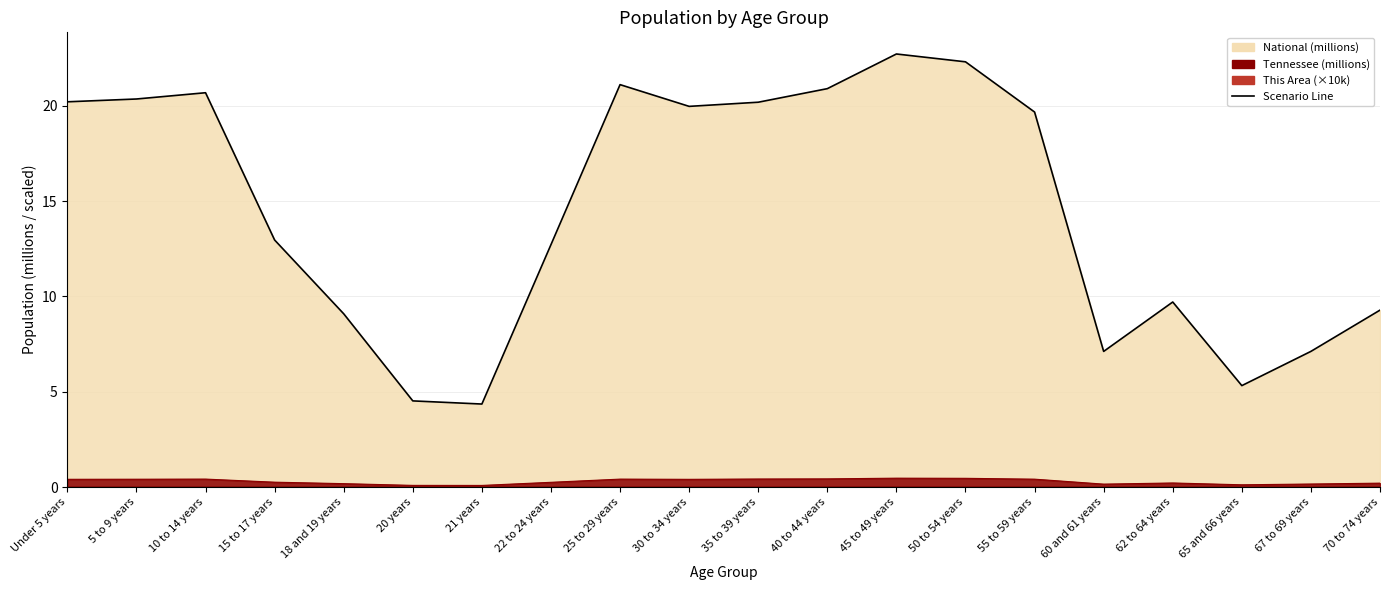

Reading left to right, what are all the values shown in this chart?

This Area: Under 5 years=0.0	5 to 9 years=0.0	10 to 14 years=0.0	15 to 17 years=0.0	18 and 19 years=0.0	20 years=0.0	21 years=0.0	22 to 24 years=0.0	25 to 29 years=0.0	30 to 34 years=0.0	35 to 39 years=0.0	40 to 44 years=0.0	45 to 49 years=0.0	50 to 54 years=0.0	55 to 59 years=0.0	60 and 61 years=0.0	62 to 64 years=0.0	65 and 66 years=0.0	67 to 69 years=0.0	70 to 74 years=0.0
Tennessee: Under 5 years=0.4	5 to 9 years=0.4	10 to 14 years=0.4	15 to 17 years=0.3	18 and 19 years=0.2	20 years=0.1	21 years=0.1	22 to 24 years=0.3	25 to 29 years=0.4	30 to 34 years=0.4	35 to 39 years=0.4	40 to 44 years=0.4	45 to 49 years=0.5	50 to 54 years=0.5	55 to 59 years=0.4	60 and 61 years=0.2	62 to 64 years=0.2	65 and 66 years=0.1	67 to 69 years=0.2	70 to 74 years=0.2
National: Under 5 years=20.2	5 to 9 years=20.3	10 to 14 years=20.7	15 to 17 years=13.0	18 and 19 years=9.1	20 years=4.5	21 years=4.4	22 to 24 years=12.7	25 to 29 years=21.1	30 to 34 years=20.0	35 to 39 years=20.2	40 to 44 years=20.9	45 to 49 years=22.7	50 to 54 years=22.3	55 to 59 years=19.7	60 and 61 years=7.1	62 to 64 years=9.7	65 and 66 years=5.3	67 to 69 years=7.1	70 to 74 years=9.3